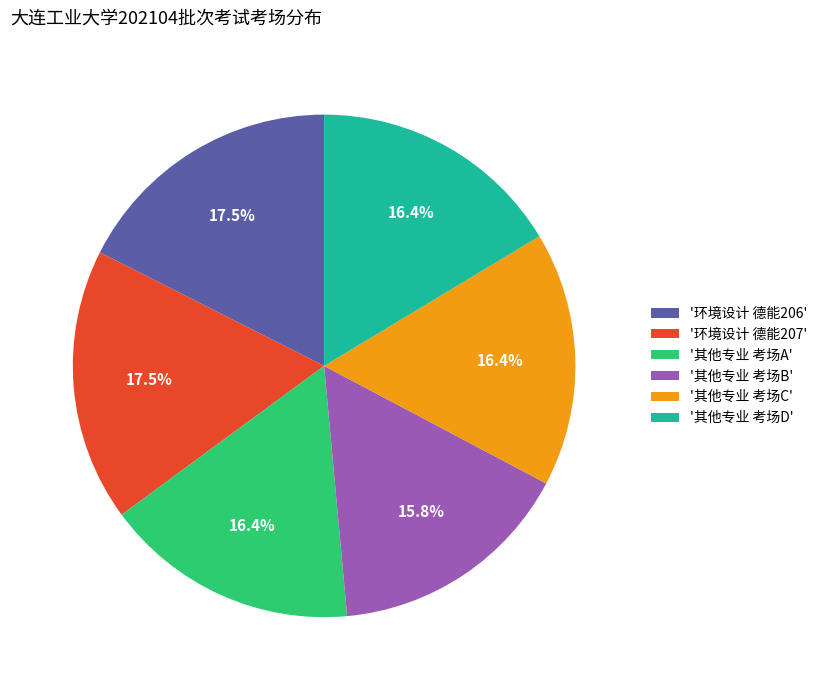

To the nearest percent, what is the average slice percentage?

17%